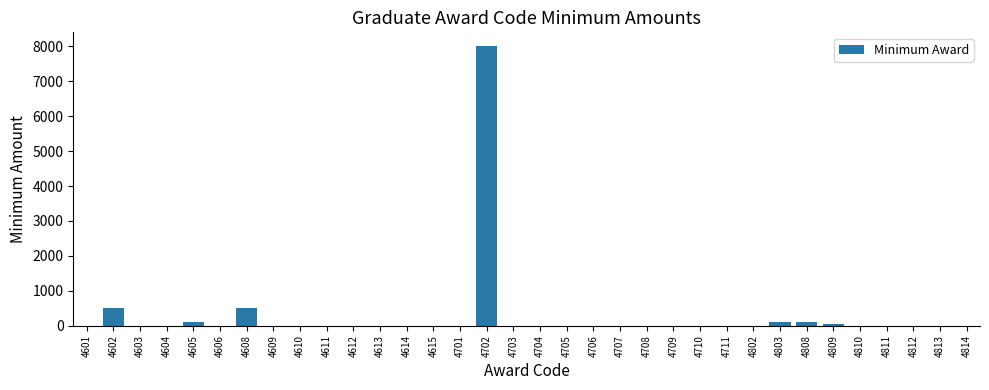

What is the sum of all values?

9377